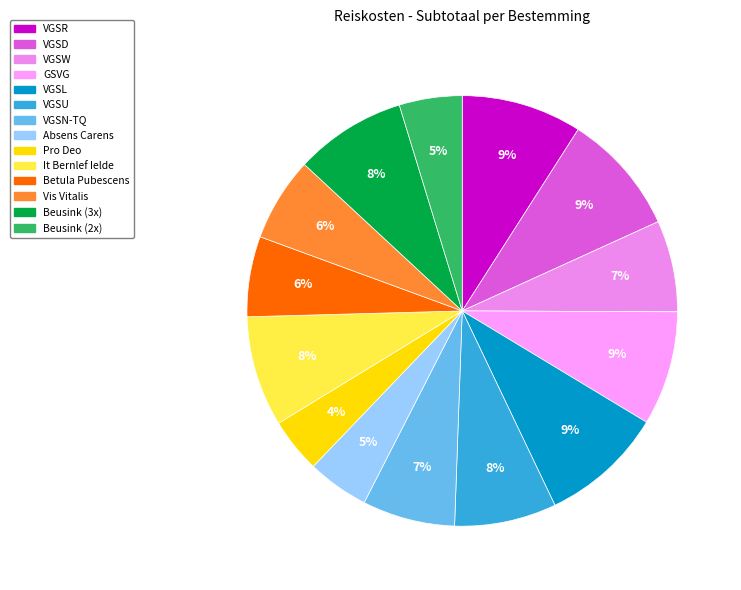

How many segments does this pie chart have?

14